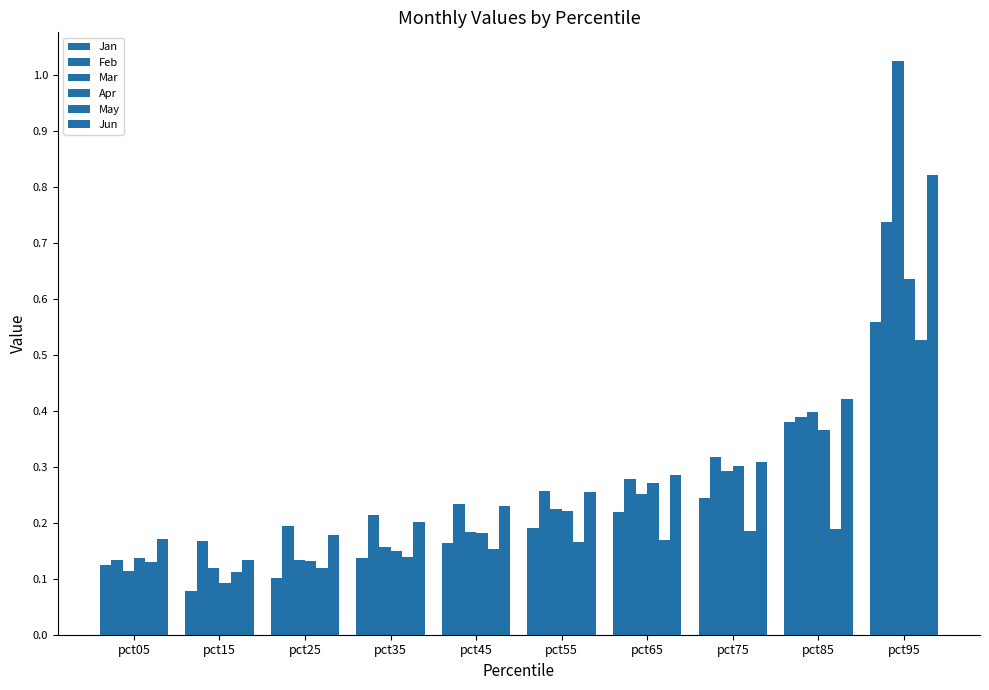

What is the sum of all Jan values?

2.2